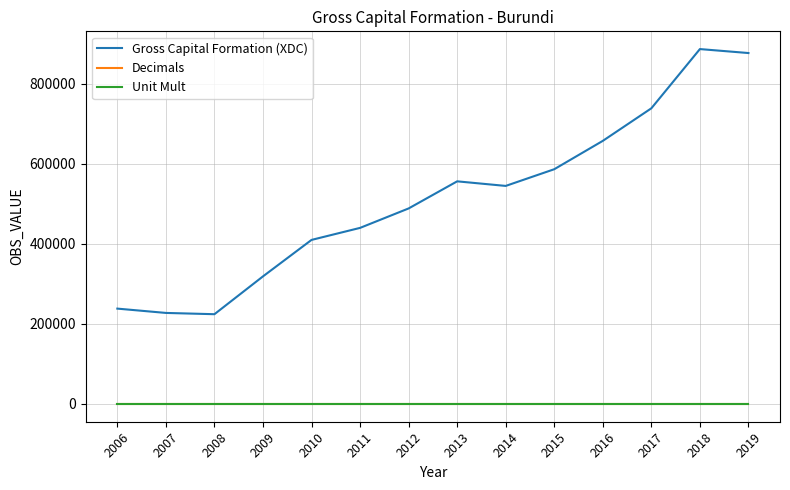

Which series has the widest spread of values?

Gross Capital Formation (XDC)